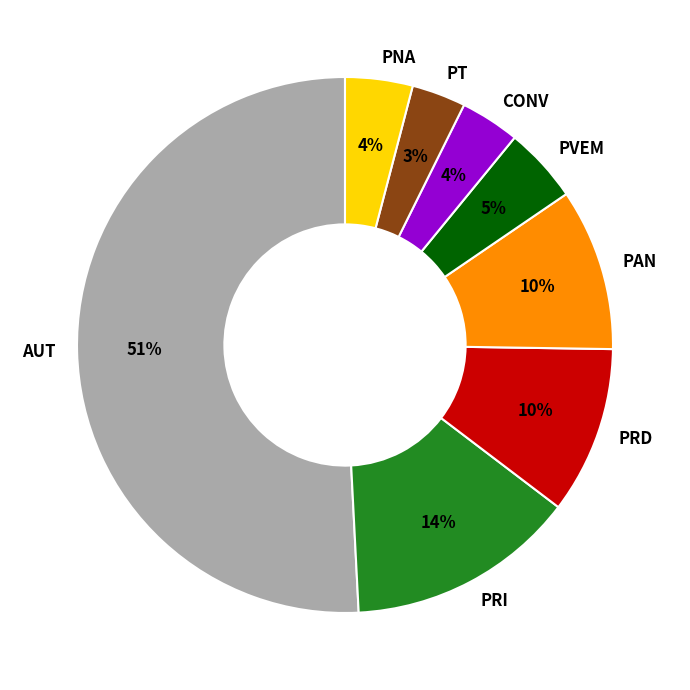

Do PNA and CONV together represent more than half of the pie?

No